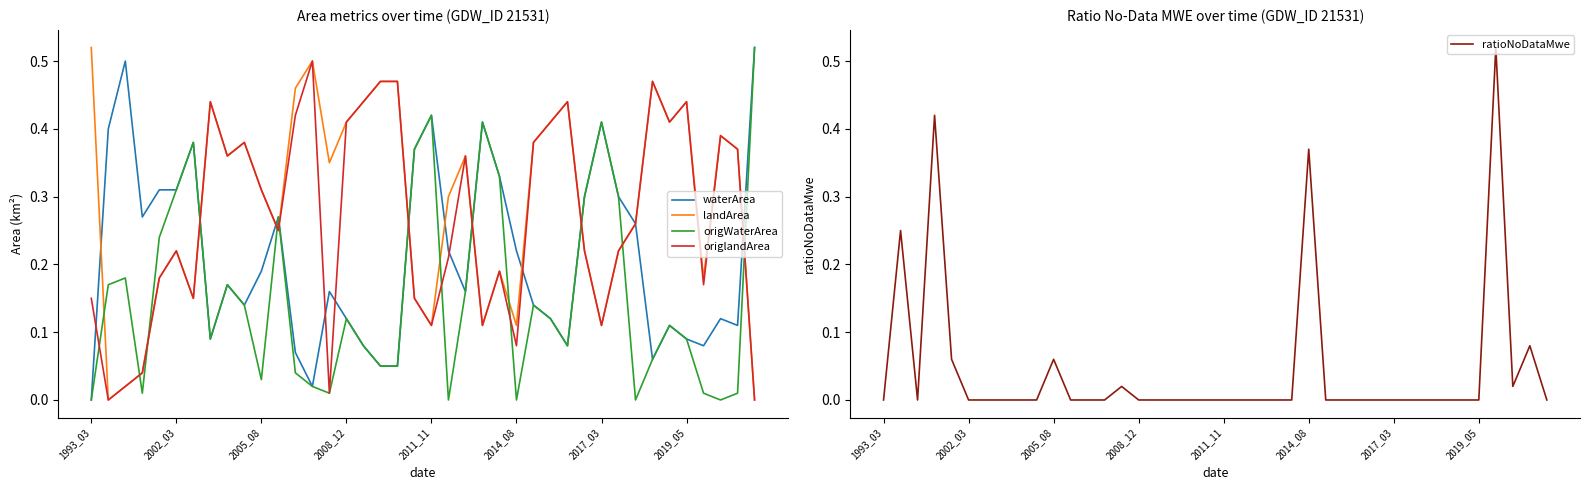

What are all the series names shown in the legend?

waterArea, landArea, origWaterArea, origlandArea, ratioNoDataMwe